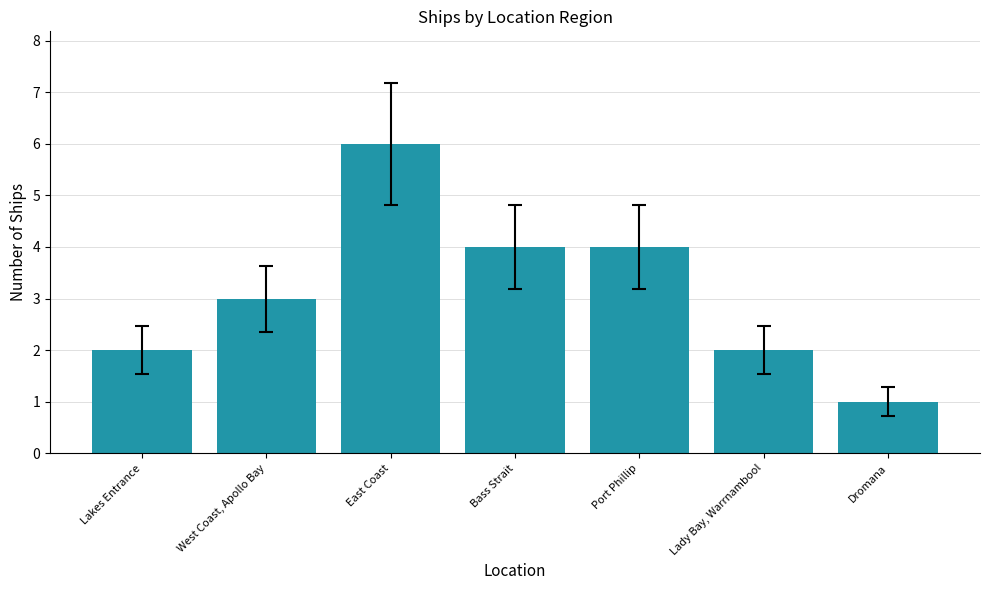

The value at Lakes Entrance is 2. True or false?

True